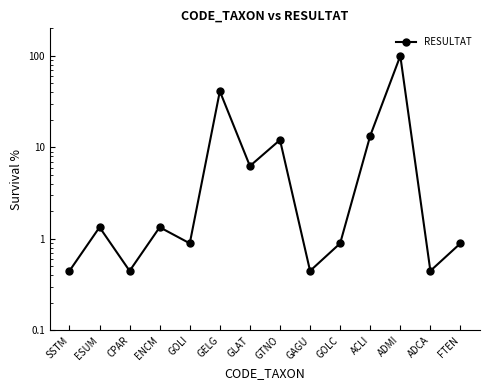

What is the value of the 2nd point from the left?

1.3